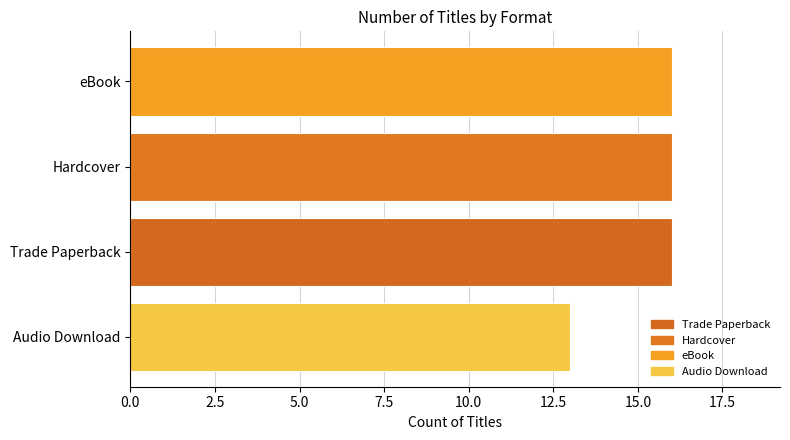

What is the difference between the maximum and minimum values?

3